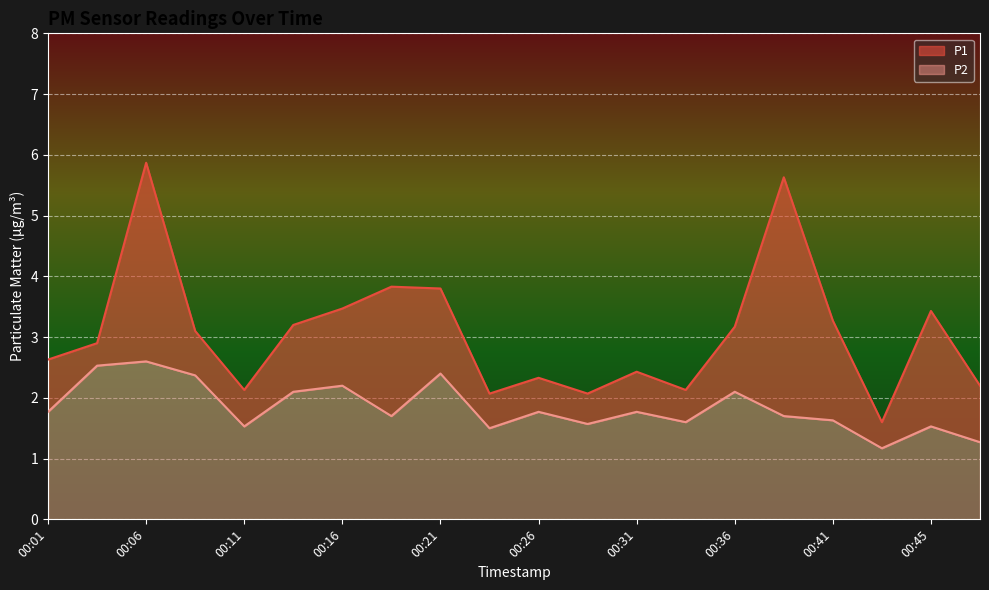

What is the approximate value of P2 at 00:21?

2.4